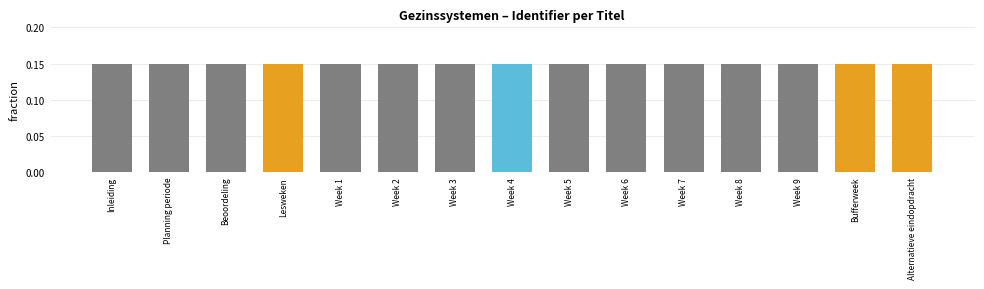

What is the sum of all values?

2.2